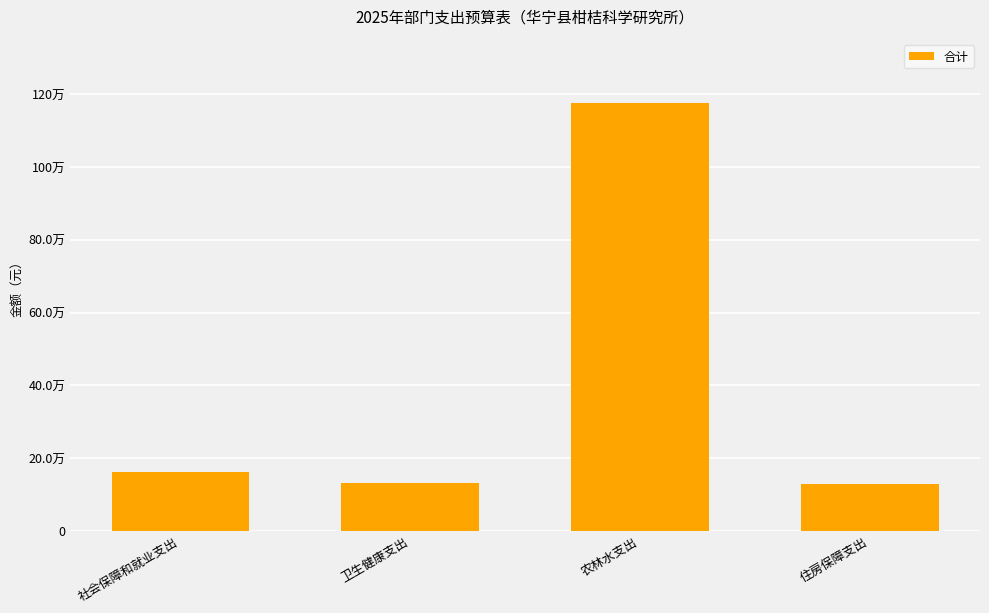

Read the value at 卫生健康支出.

131201.6